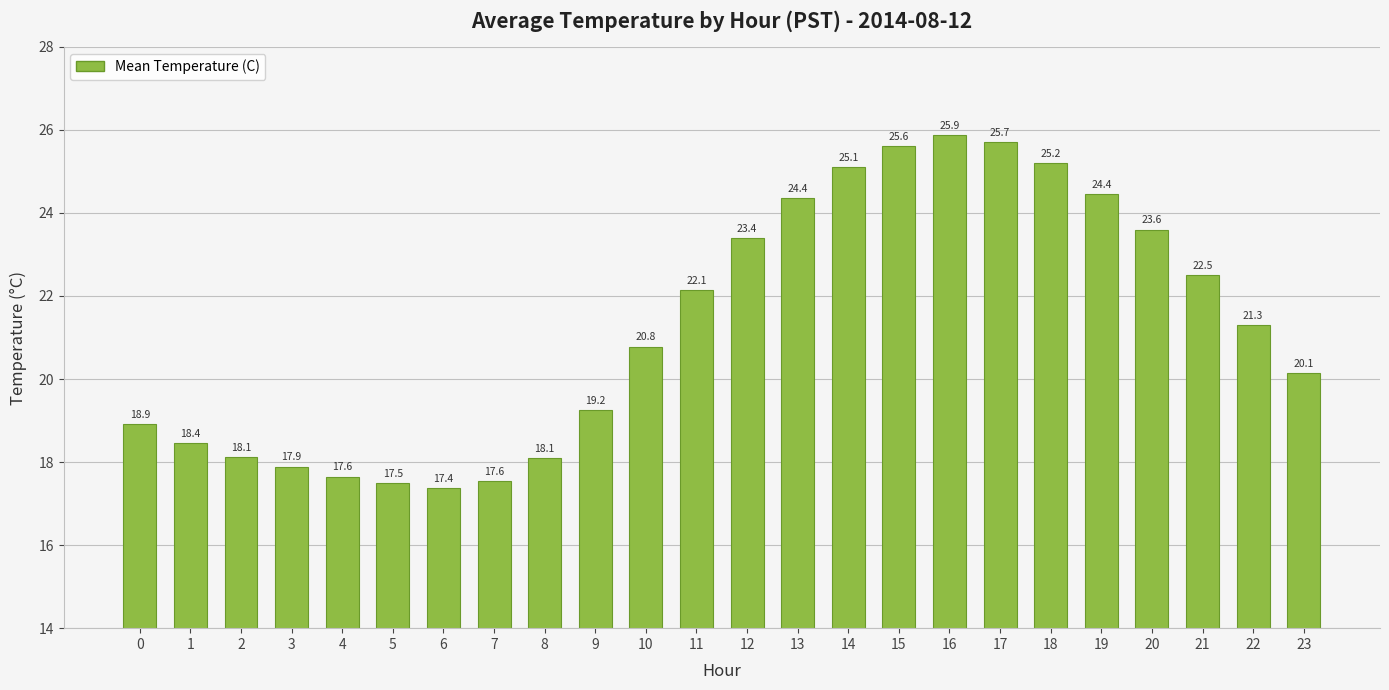

The value at 0 is 18.9. True or false?

True